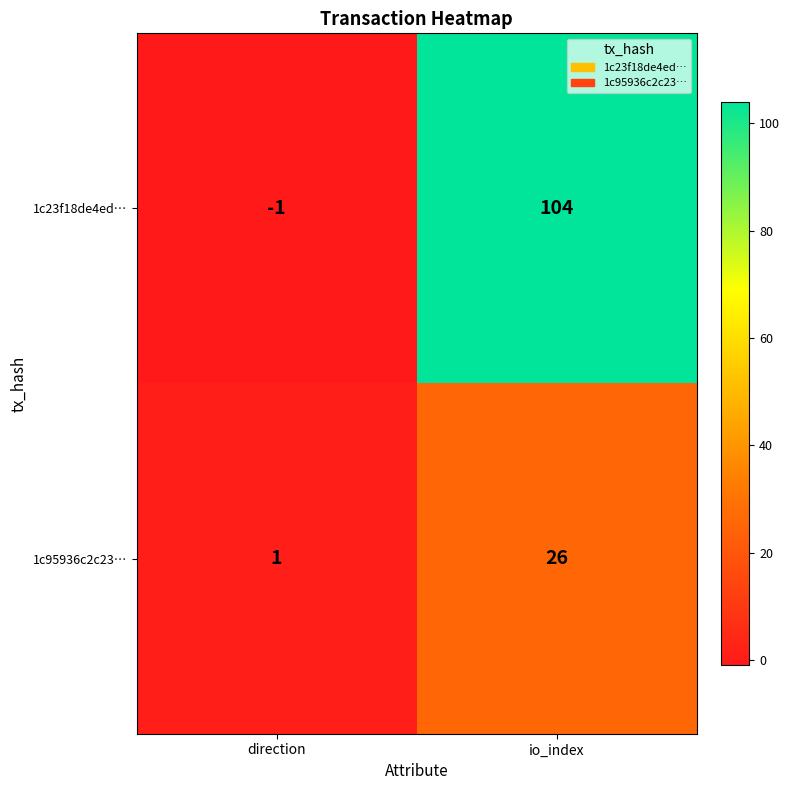

True or false: 1c23f18de4ed… has a value of -1 at direction.

True